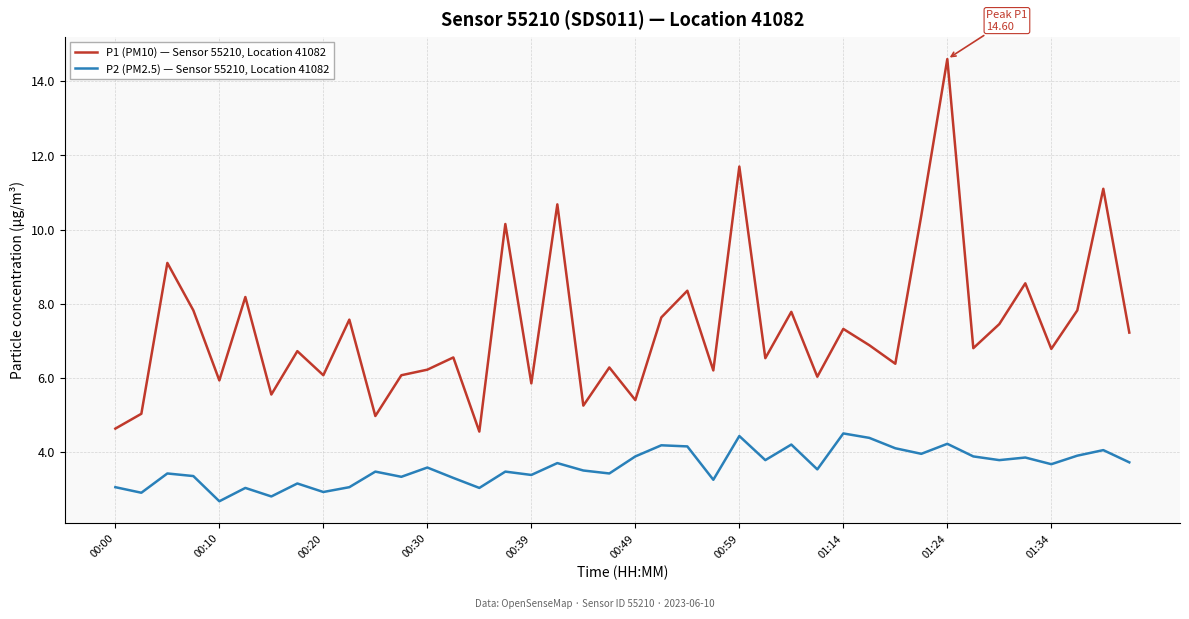

What is the difference between the maximum and minimum values in the P2 (PM2.5) — Sensor 55210, Location 41082 series?

1.8